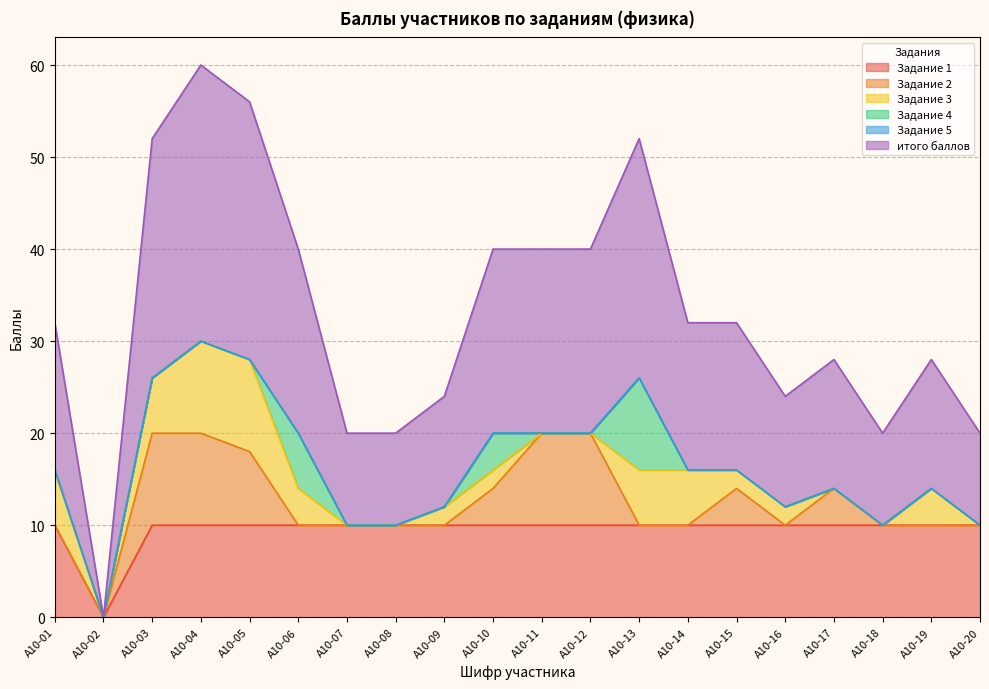

What is the maximum value shown in the chart?

30